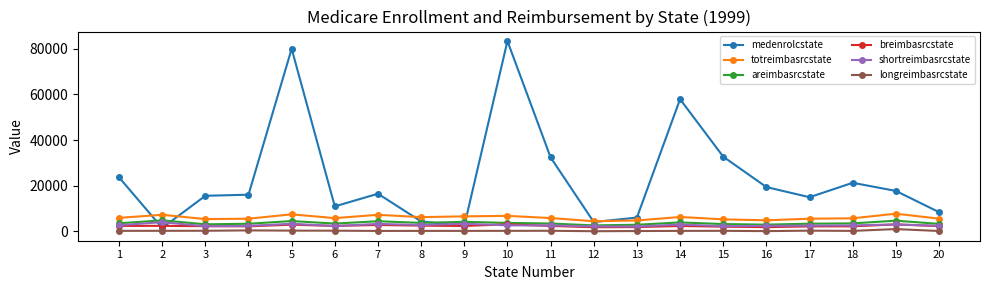

Which series has the largest total across all categories?

medenrolcstate